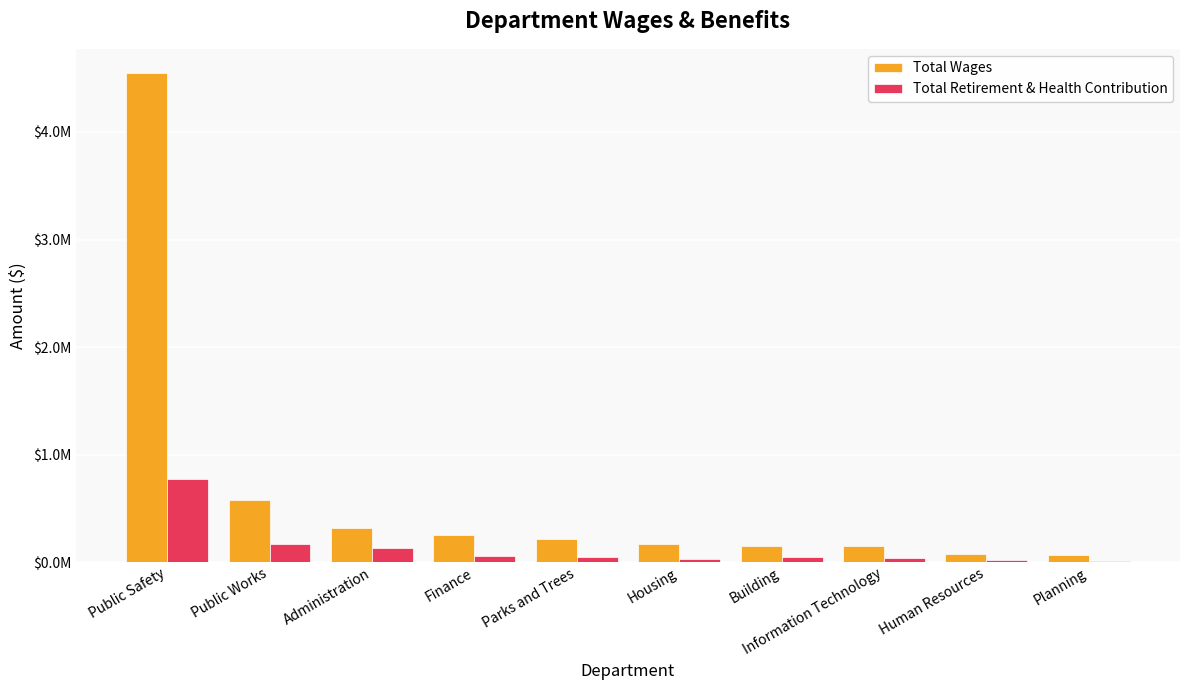

Reading right to left, list all the values displayed in this chart.

Total Wages: 68804	74392	146467	152251	165213	216651	252431	321575	575241	4546183
Total Retirement & Health Contribution: 13914	16471	41809	42826	28870	48946	56798	129310	172785	770272